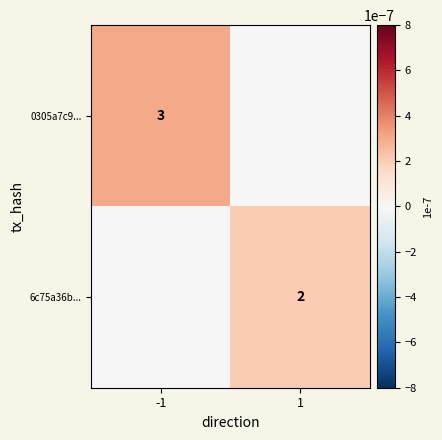

The value of 6c75a36b... at 1 is 0.0. True or false?

False